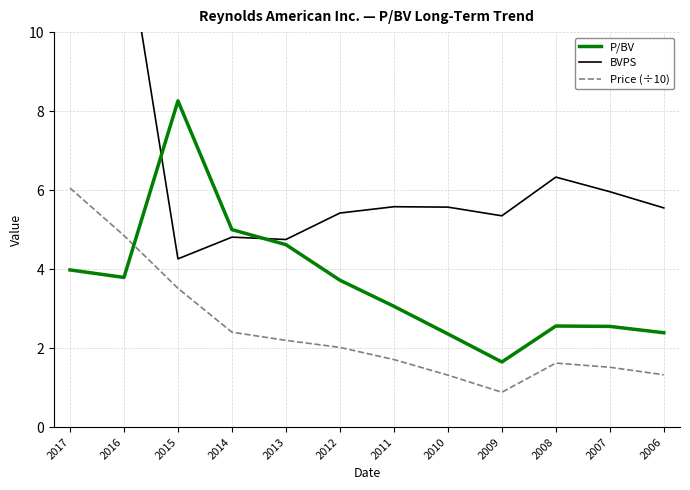

List the series in order of their overall mean, lowest first.

Price (÷10), P/BV, BVPS